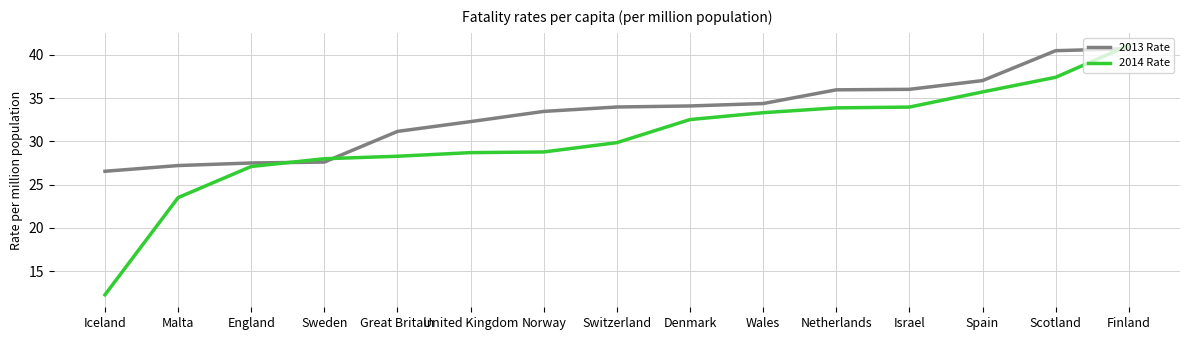

What is the maximum value shown in the chart?

41.1